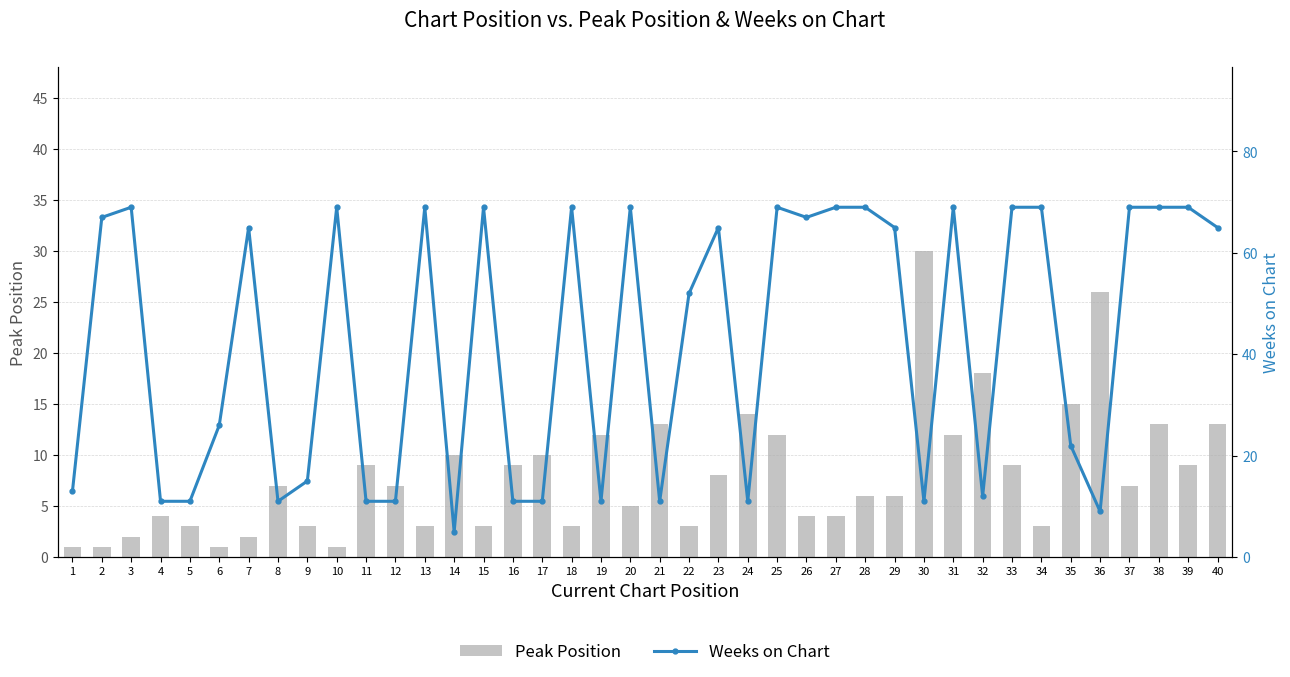

How many series are shown in this chart?

2